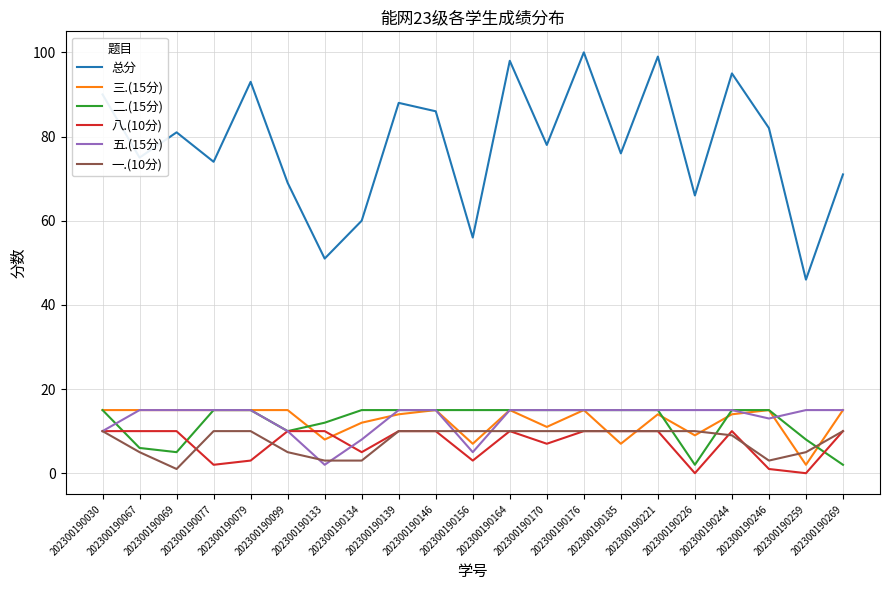

What is the maximum value shown in the chart?

100